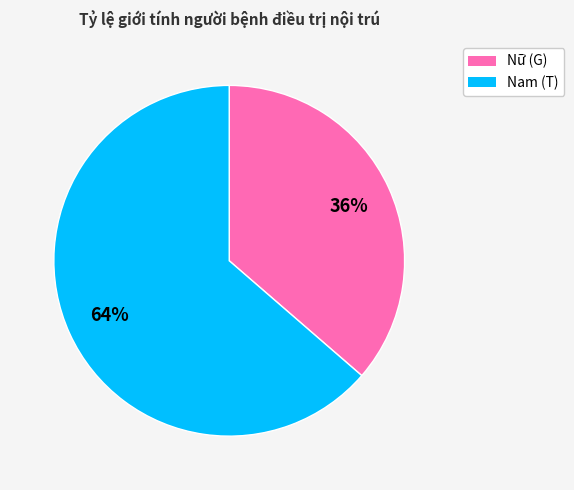

What is the largest slice in the pie chart?

Nam (T)